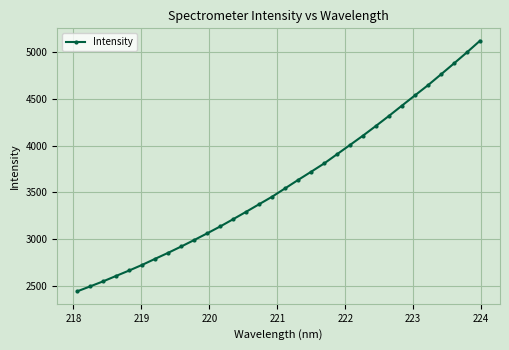

Is this an area chart (filled region under the line)?

No